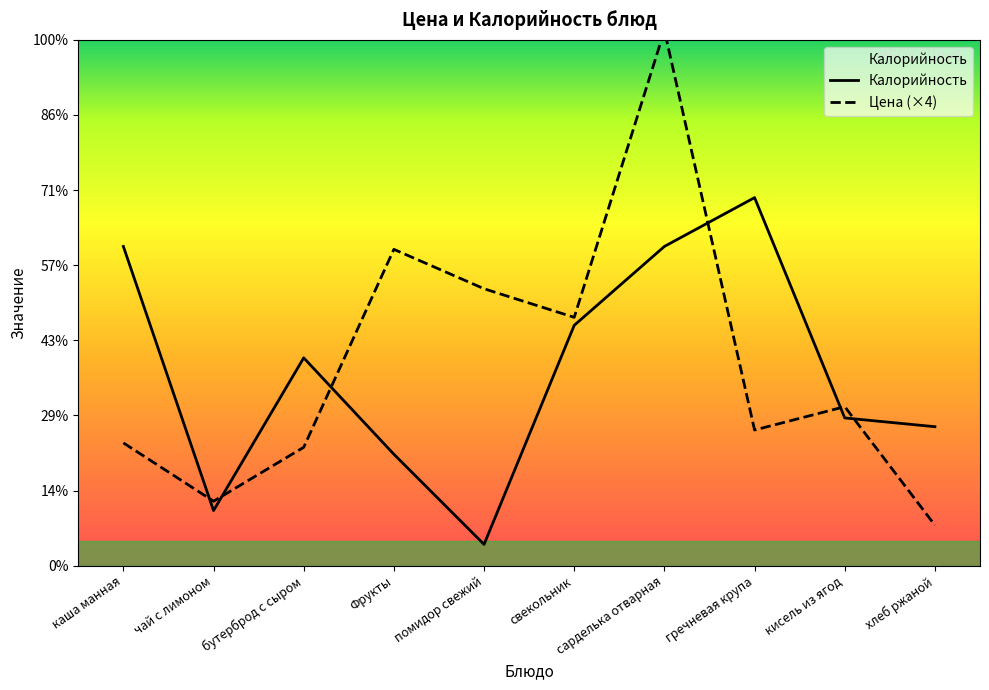

Where do Цена and Калорийность first cross each other?

каша манная and чай с лимоном